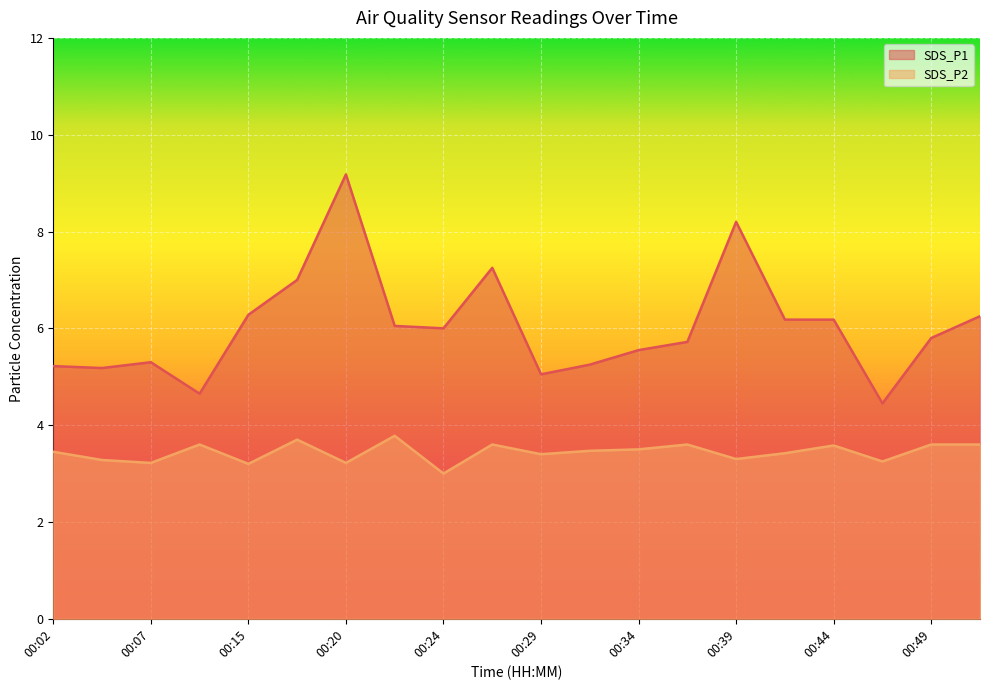

Is the value of SDS_P2 at 00:22 greater than the value of SDS_P1 at 00:39?

No